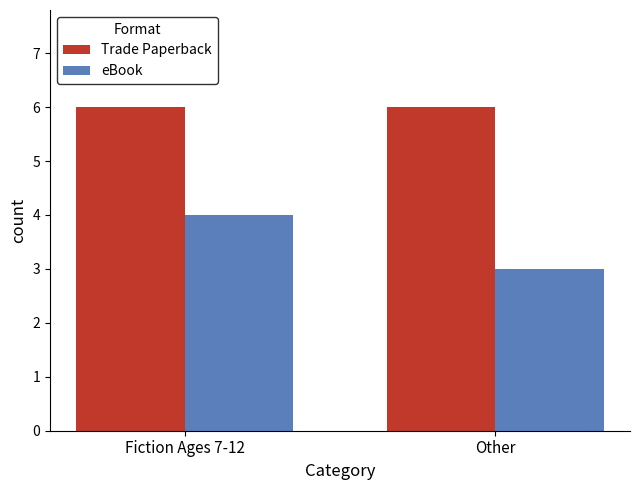

What is the label of the 2nd bar from the right?

Fiction Ages 7-12